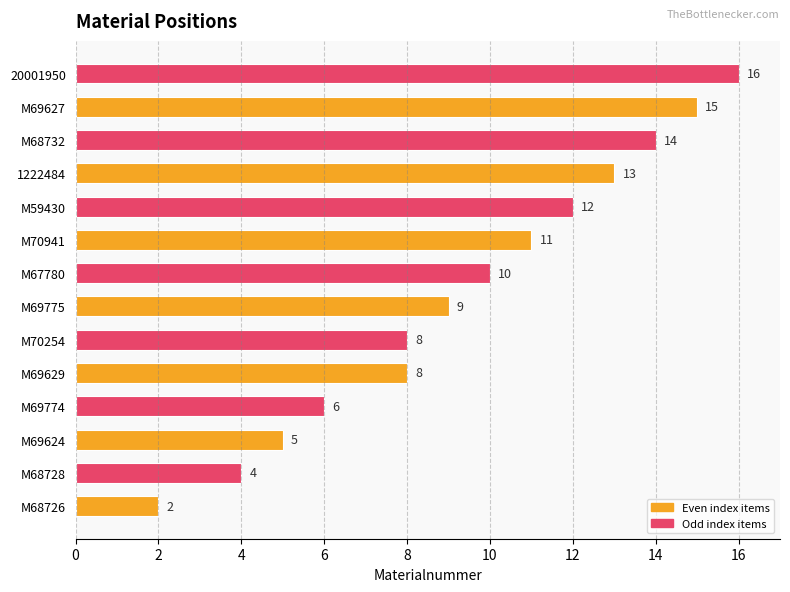

What is the maximum value shown in the chart?

16